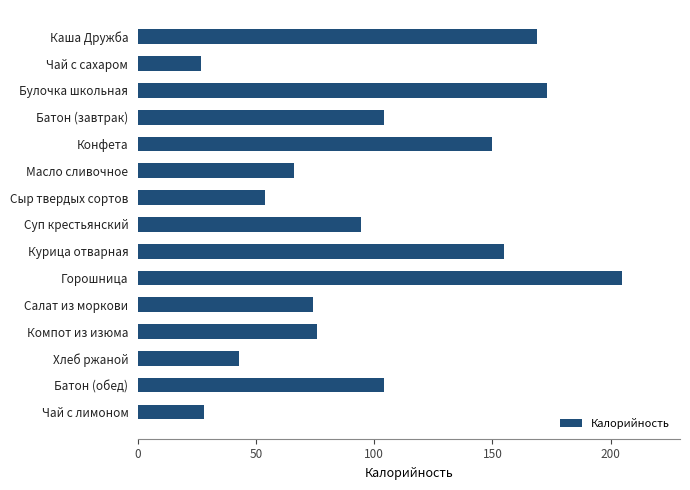

The value at Батон (обед) is 104.0. True or false?

True